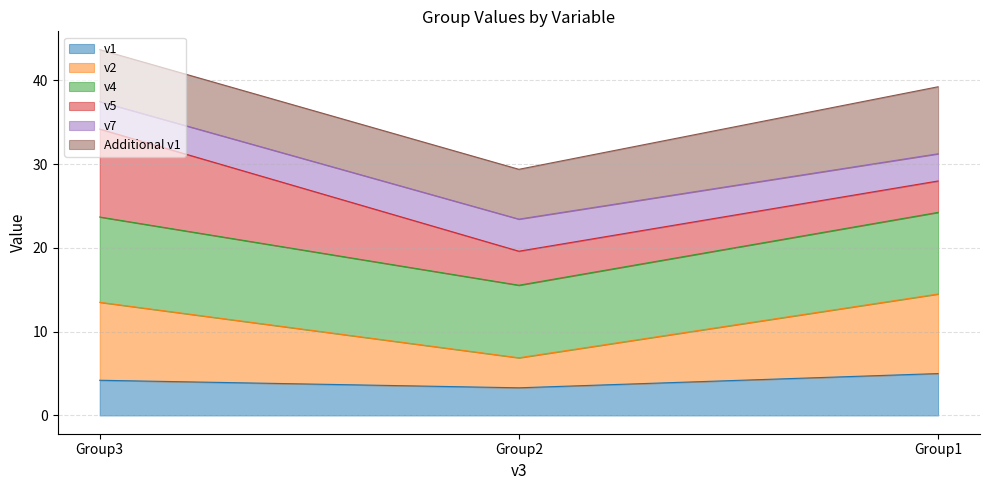

What is the lowest value of the v1 series?

3.3